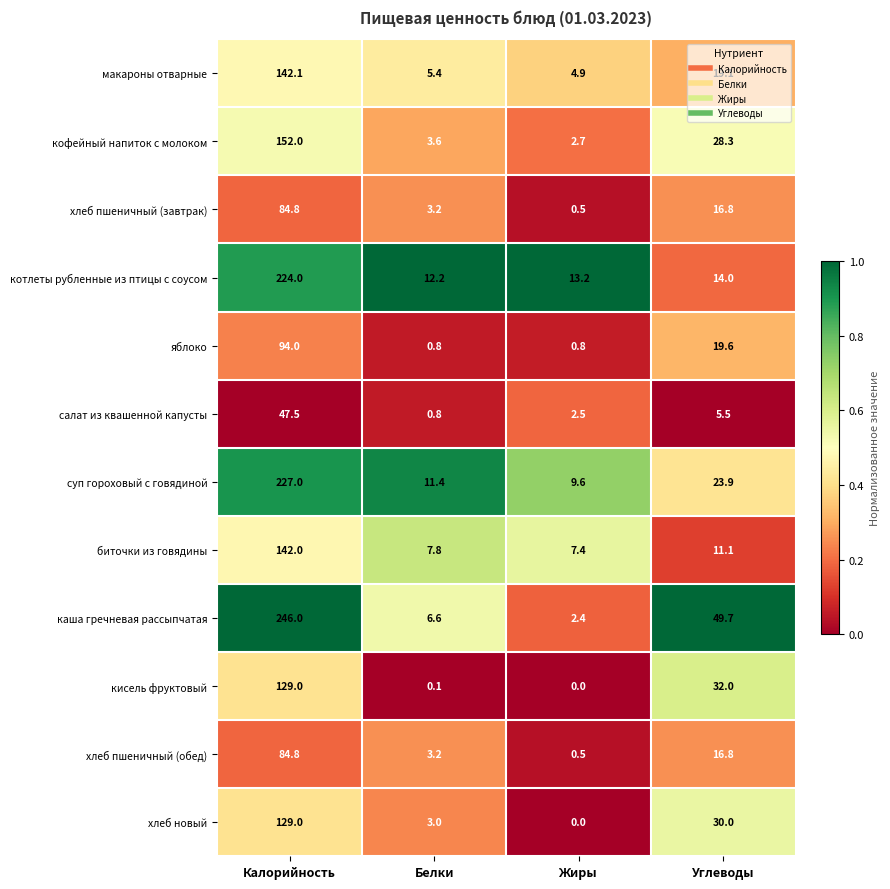

Is it true that яблоко equals 0.8 at Жиры?

True